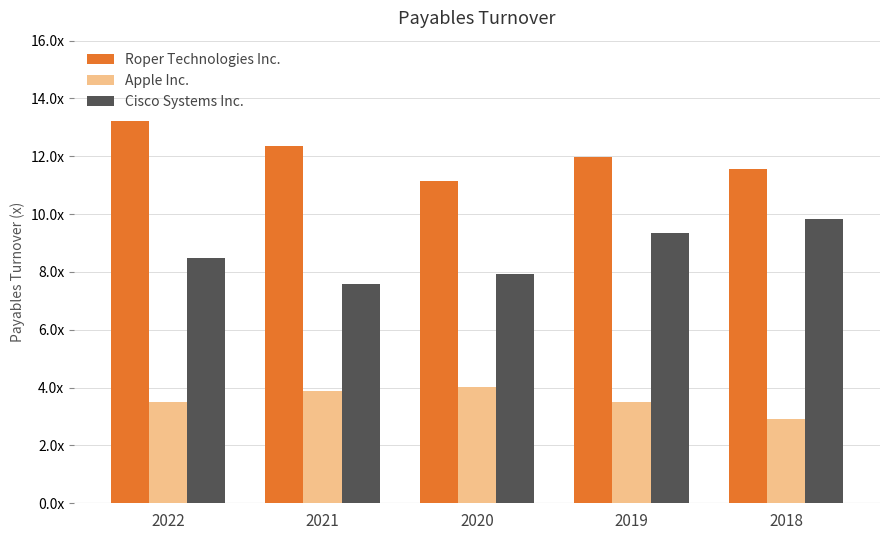

At how many categories does at least one series exceed 5?

5